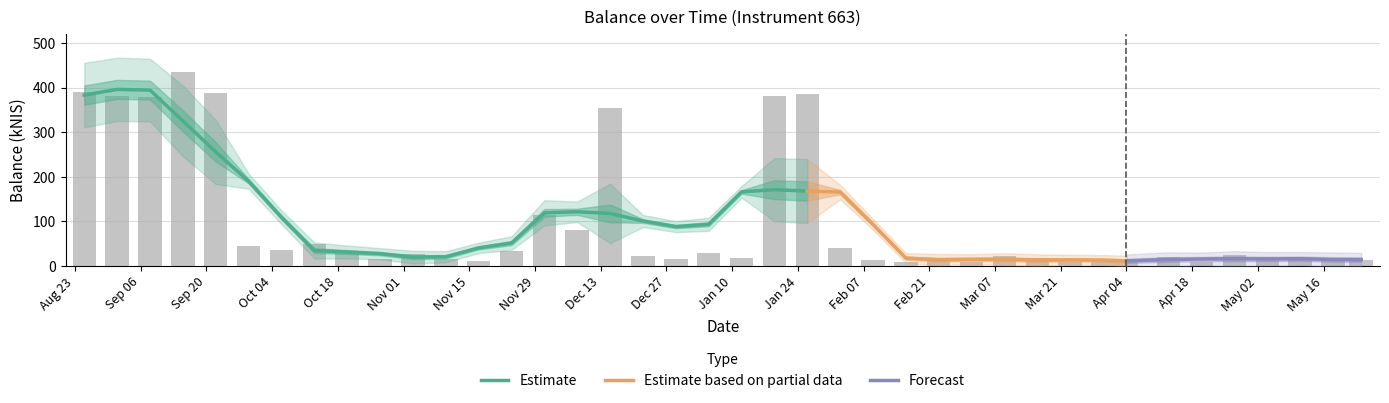

True or false: the data shows 632.3 at 2022-09-01.

False